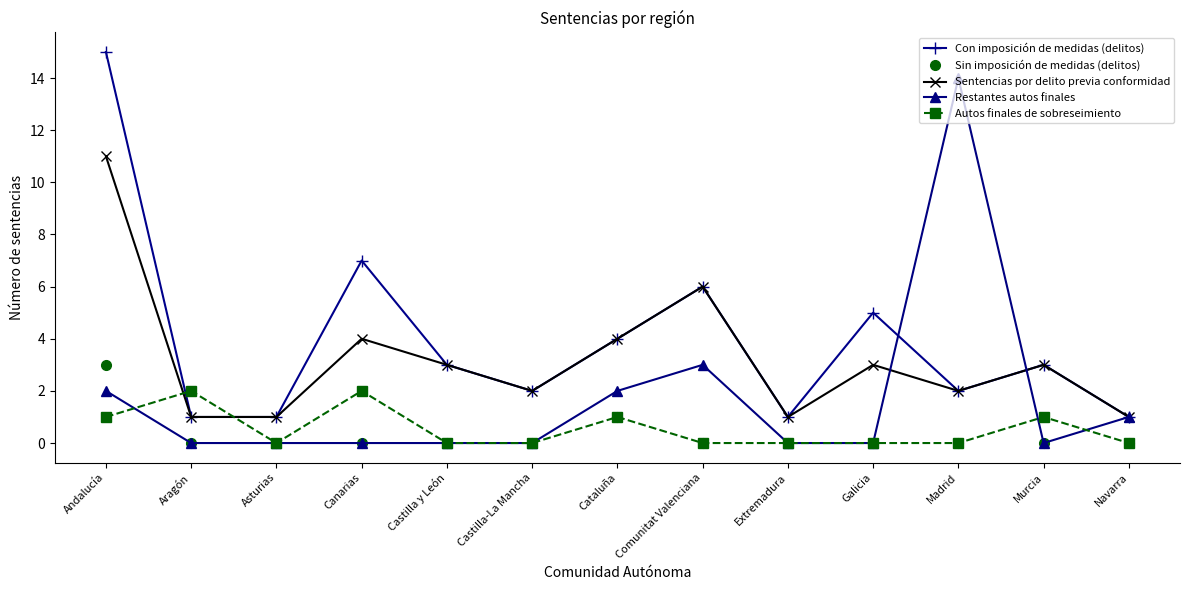

The value of Con imposición de medidas (delitos) at Navarra is 0. True or false?

False